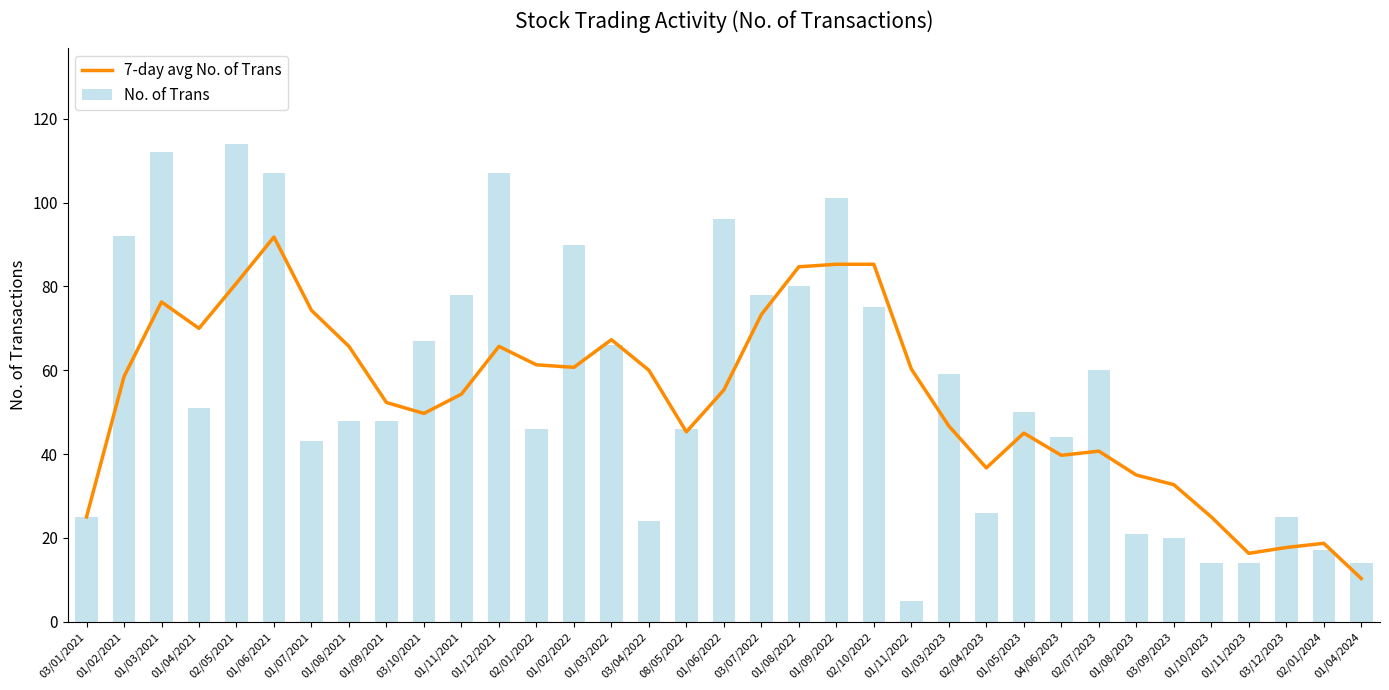

Where is 7-day avg No. of Trans nearest to the value 51?

01/09/2021